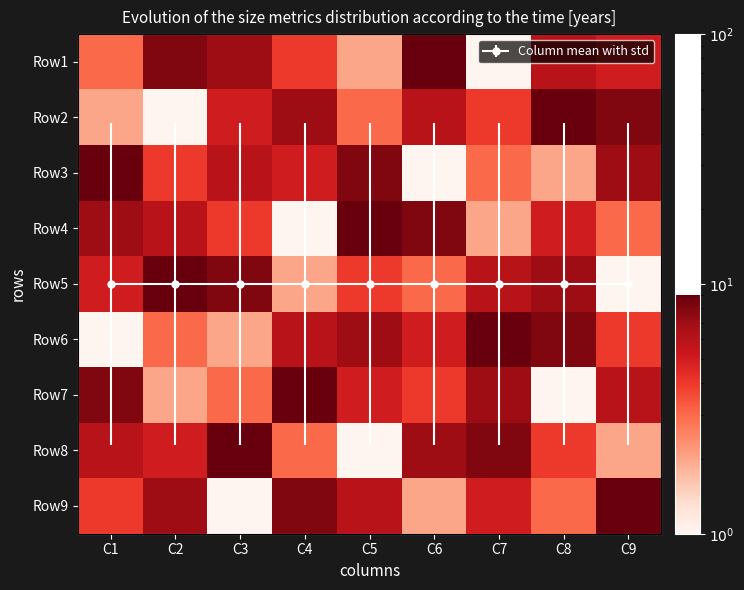

What is the difference between the highest and lowest values at C9?

8